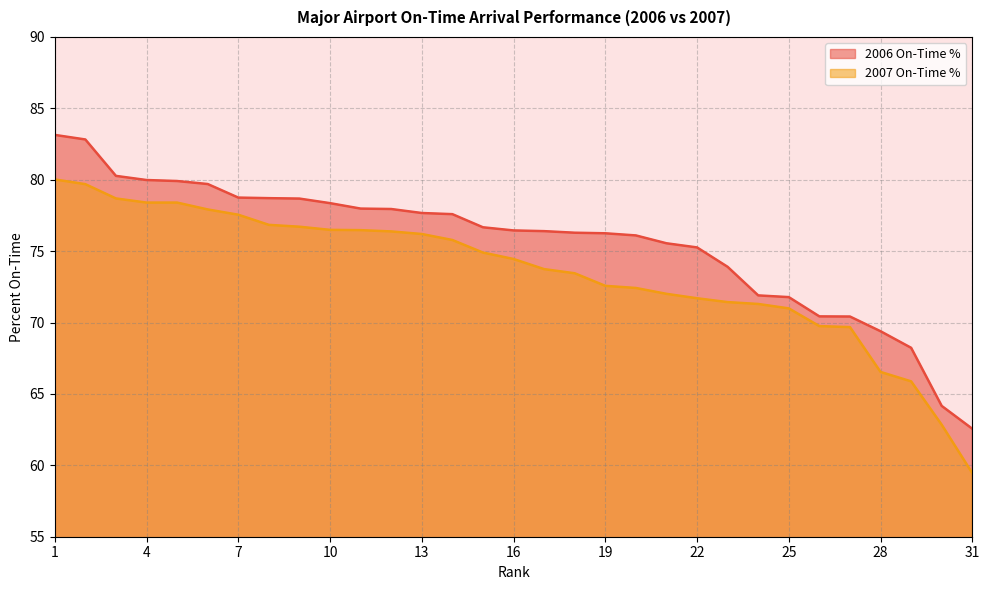

True or false: 2007 On-Time % has more than 2 interior local peaks.

False